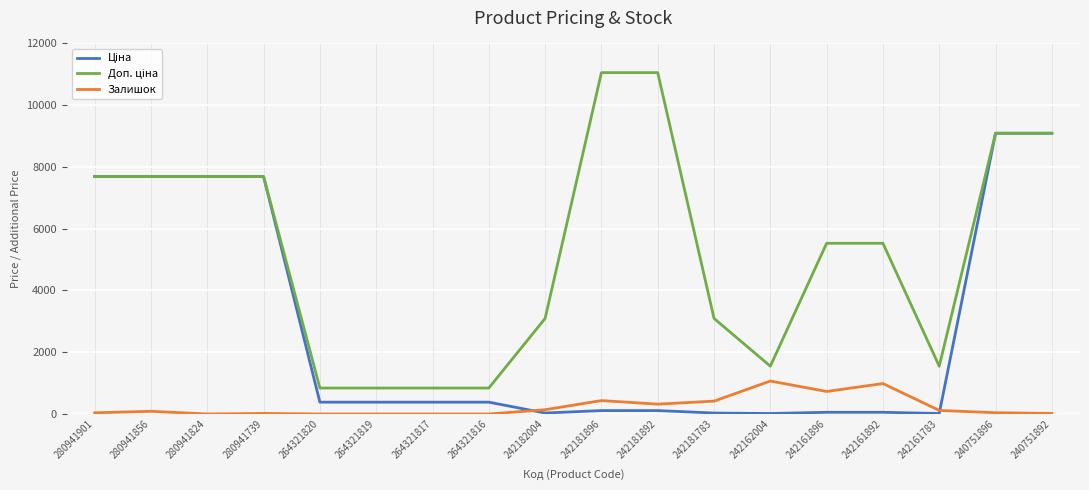

What is the difference between the maximum and minimum values in the Залишок series?

1067.0